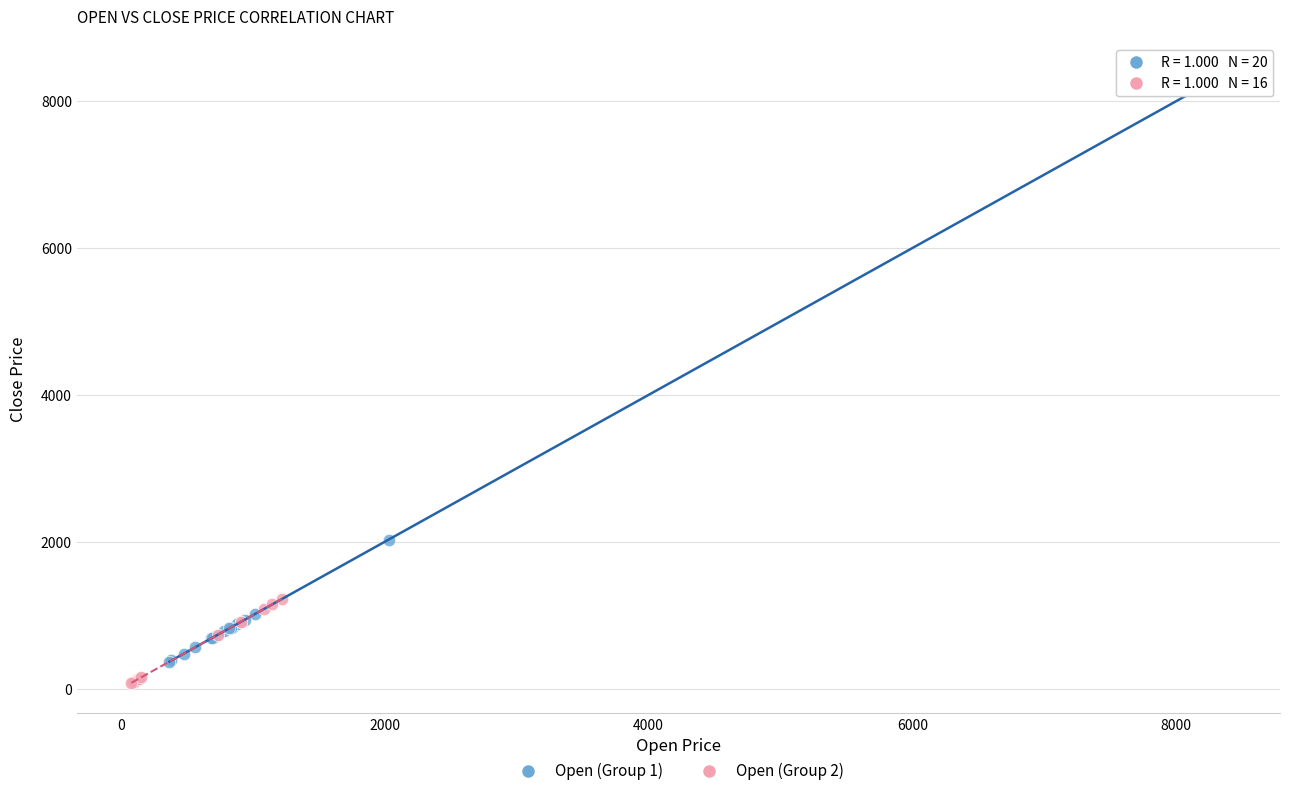

Which series reaches the maximum Y coordinate?

Open (Group 1)